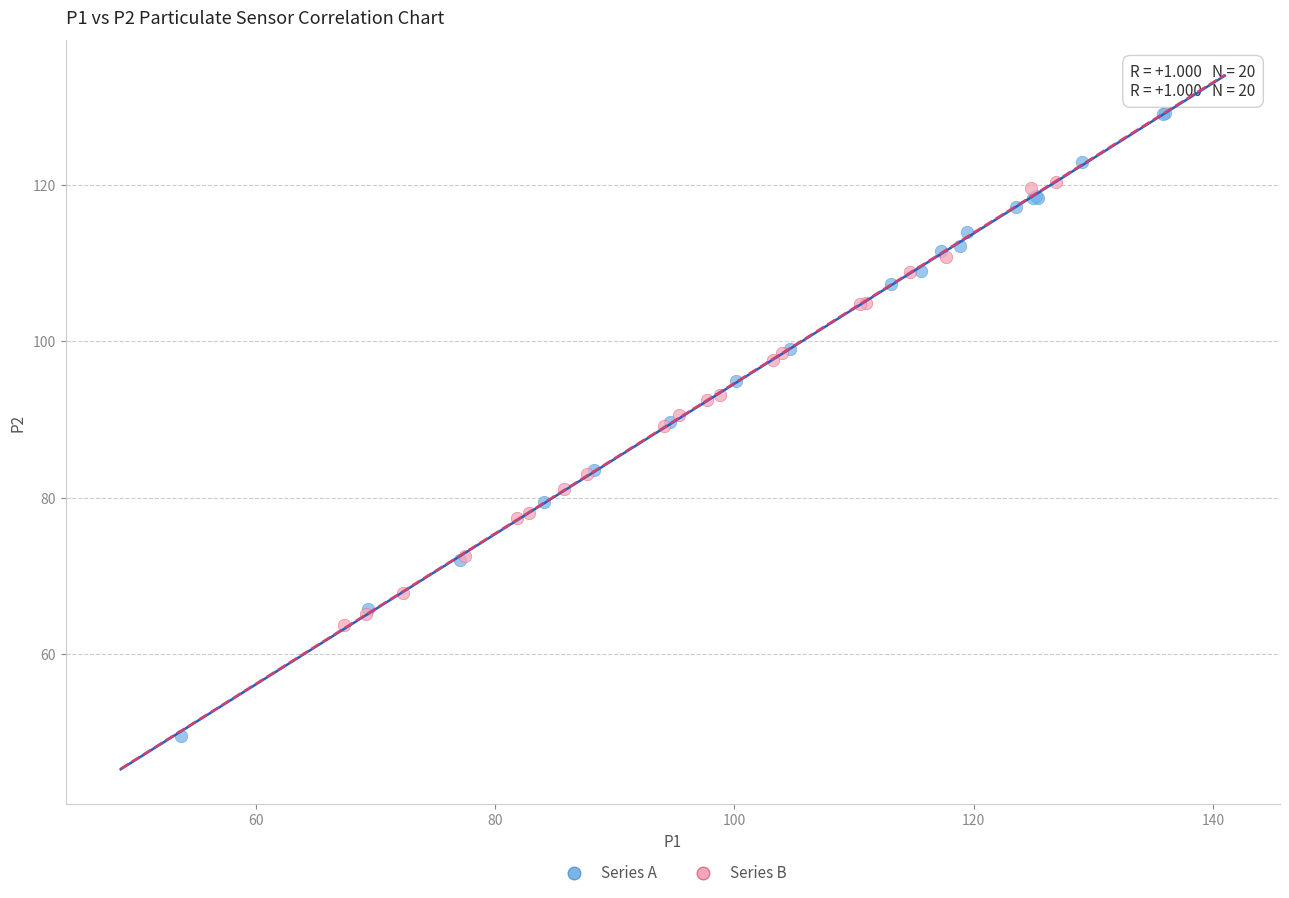

Which series reaches the minimum Y coordinate?

Series A